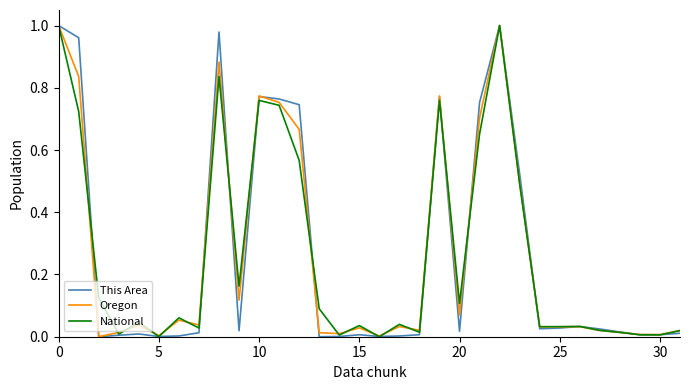

Which series has the widest spread of values?

This Area